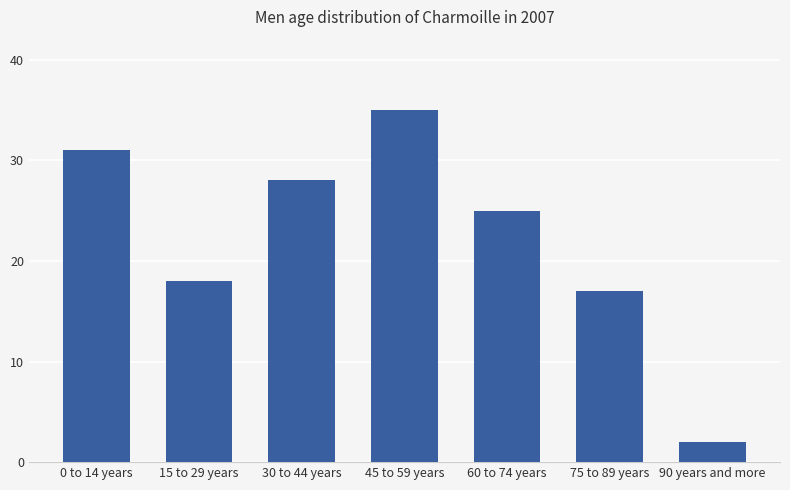

At which label is the value closest to 18?

15 to 29 years